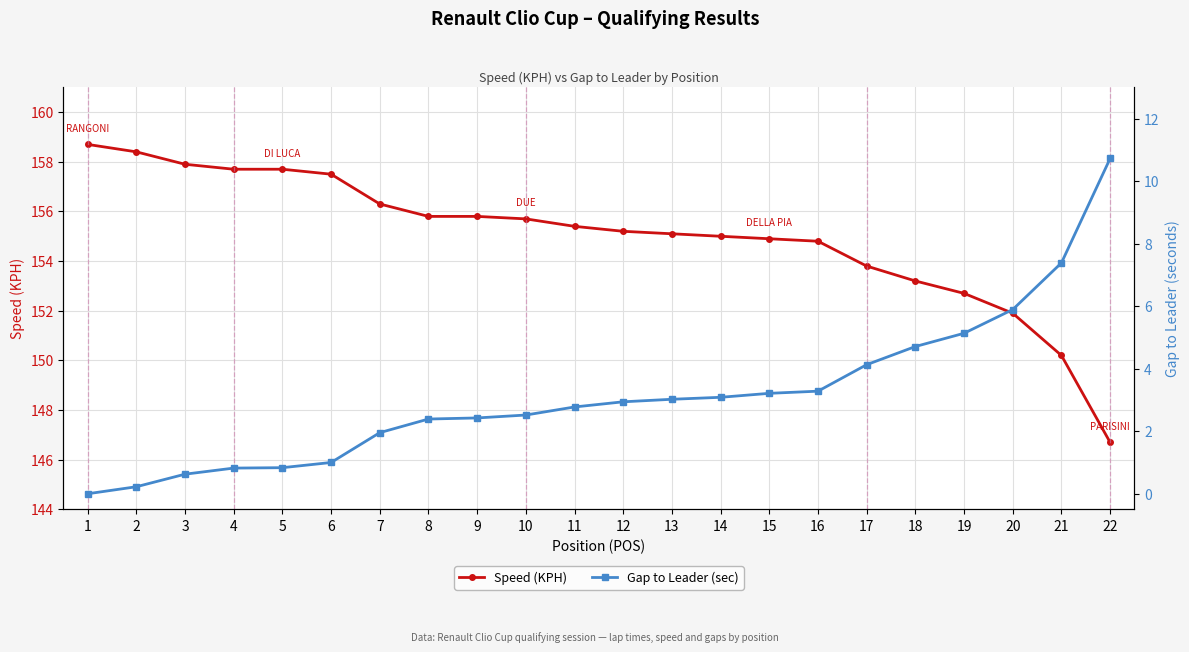

What is the difference between the second highest and second lowest values in the Speed (KPH) series?

8.2